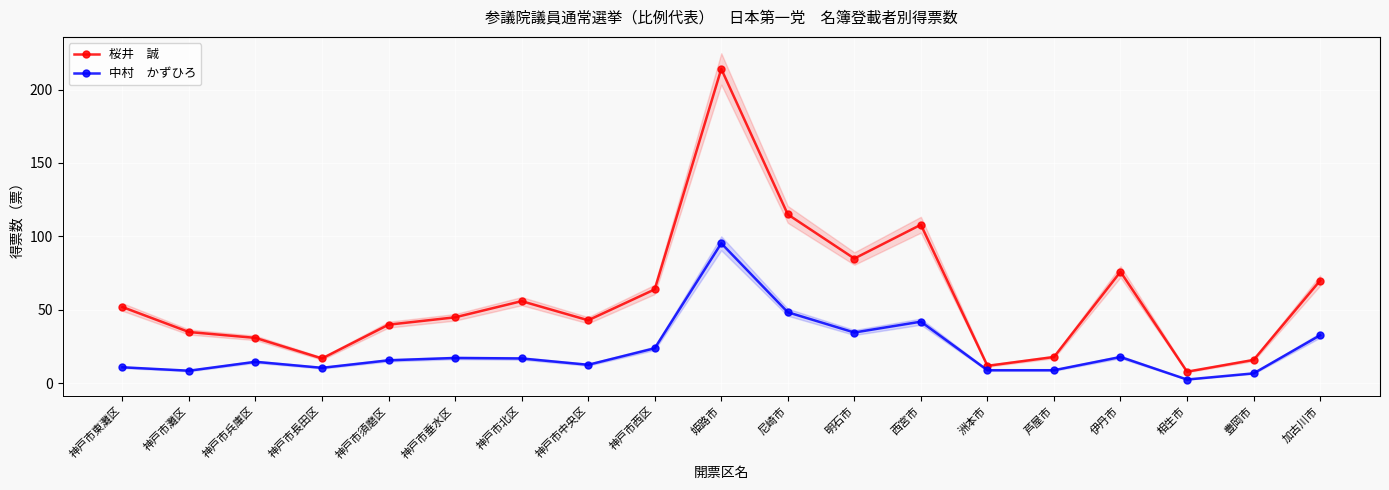

List the labels in order of 桜井　誠 value, smallest first.

相生市, 洲本市, 豊岡市, 神戸市長田区, 芦屋市, 神戸市兵庫区, 神戸市灘区, 神戸市須磨区, 神戸市中央区, 神戸市垂水区, 神戸市東灘区, 神戸市北区, 神戸市西区, 加古川市, 伊丹市, 明石市, 西宮市, 尼崎市, 姫路市